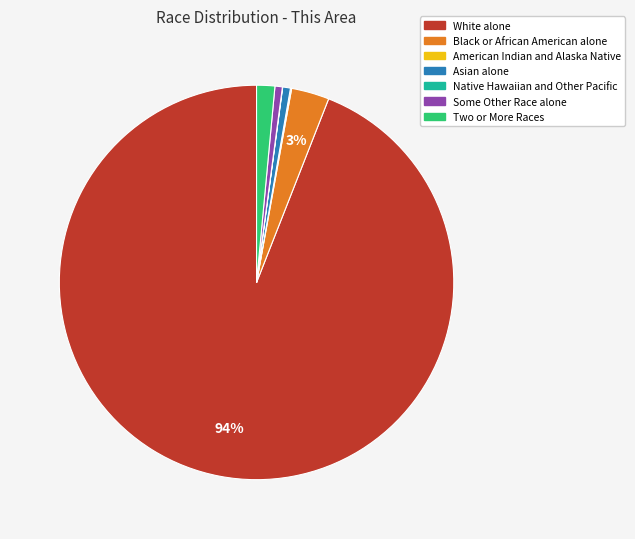

To the nearest percent, what is the difference between the largest and smallest slice percentages?

94%